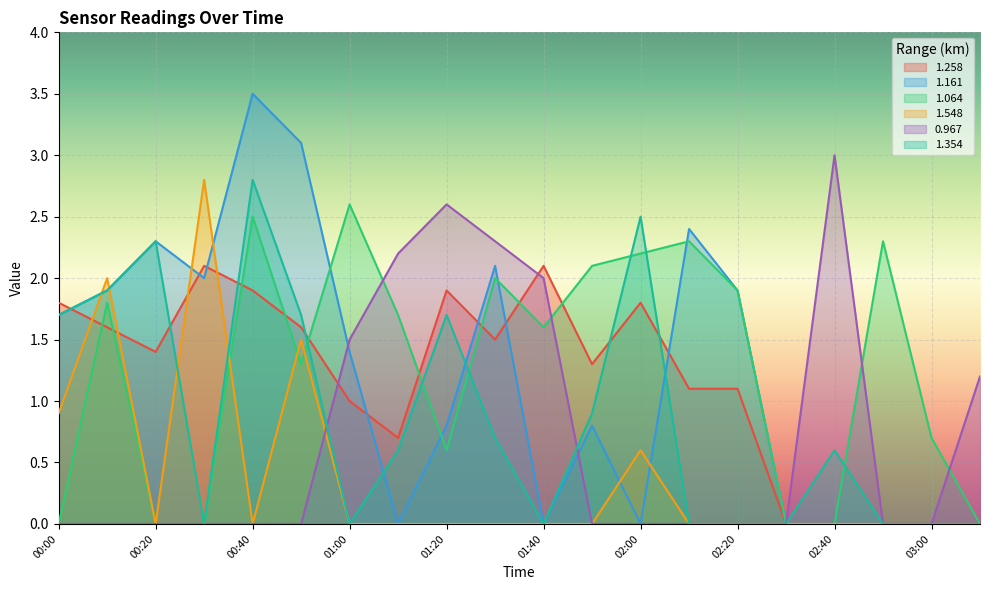

Where is 1.548 nearest to the value 1?

00:00